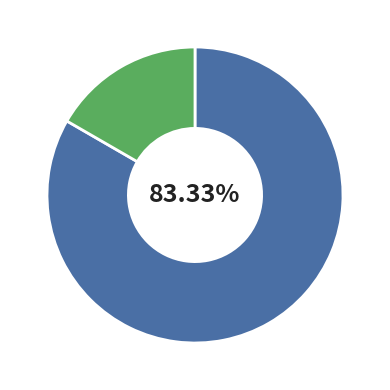

Is there any slice that represents more than half of the pie?

Yes